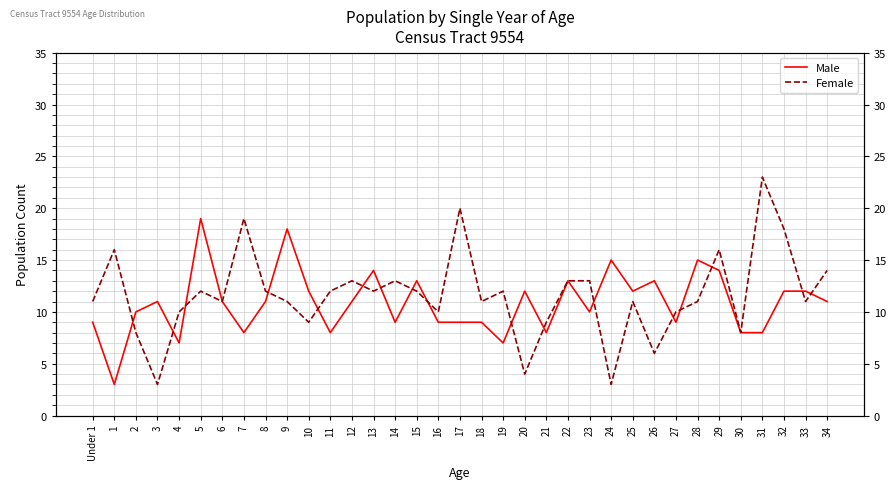

What are all the series names shown in the legend?

Male, Female